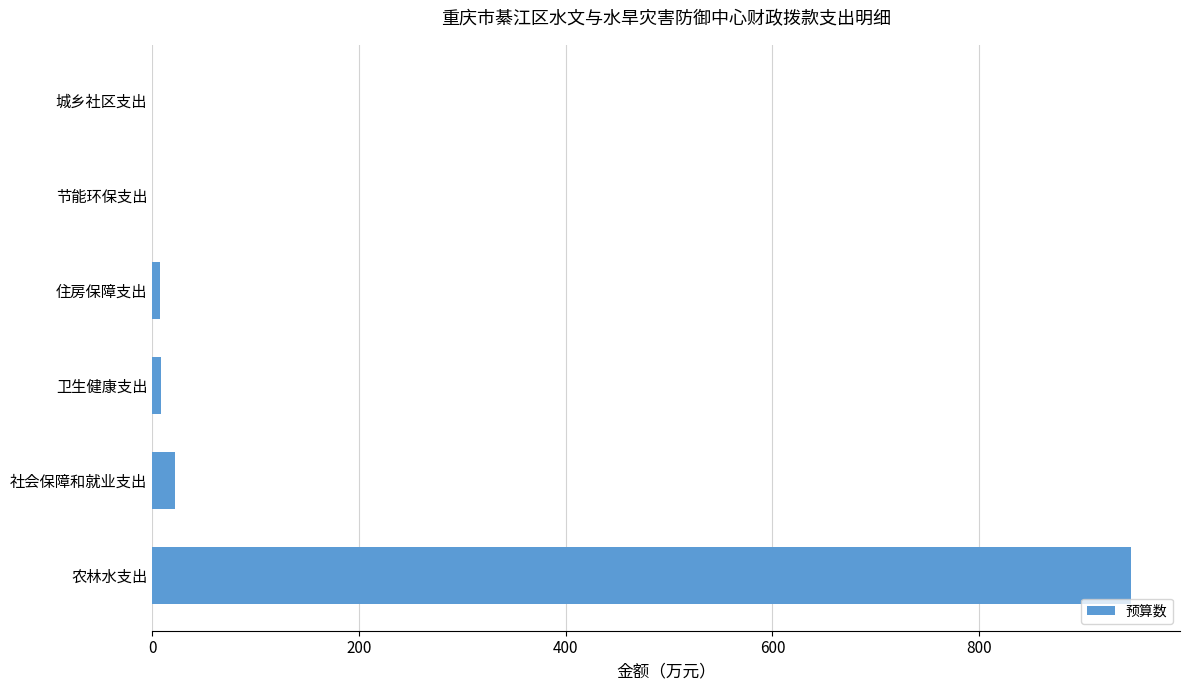

Where is the data nearest to the value 473?

社会保障和就业支出